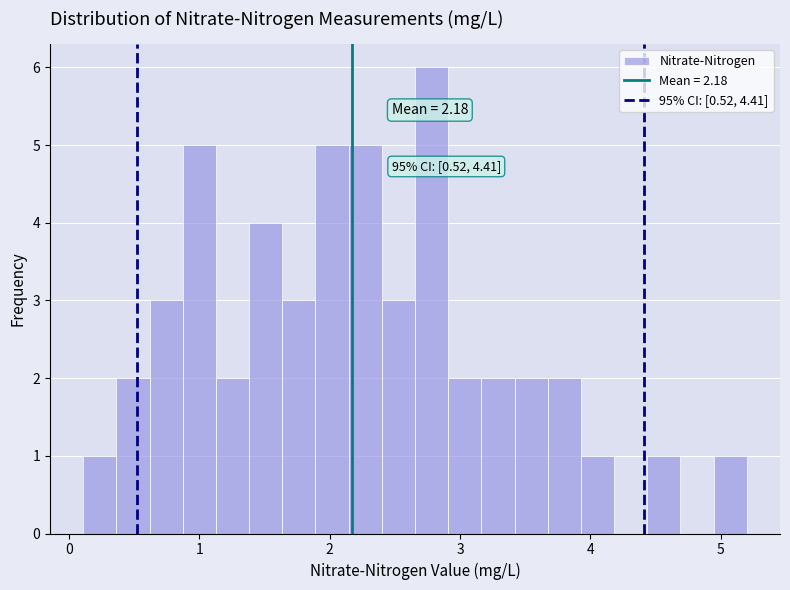

Around what value on the x-axis is the tallest bar? Give the approximate position of its centre, as read against the axis.

2.8